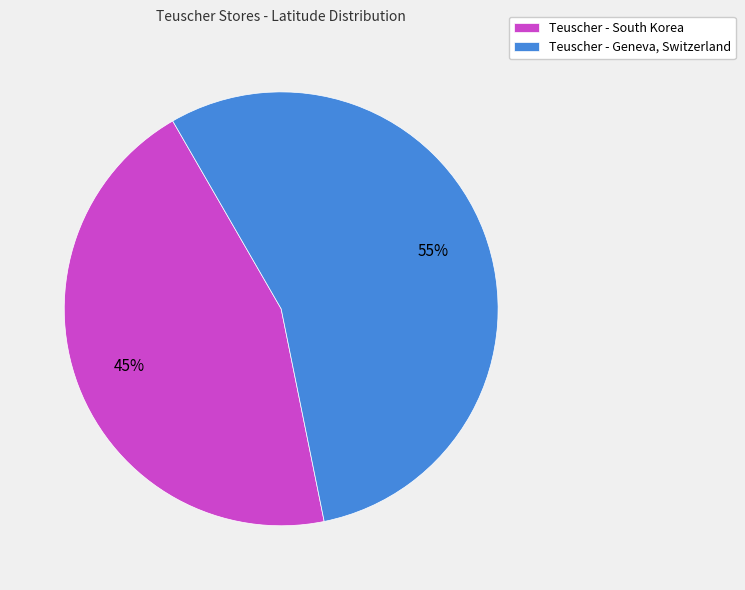

Which slice is the largest?

Teuscher - Geneva, Switzerland